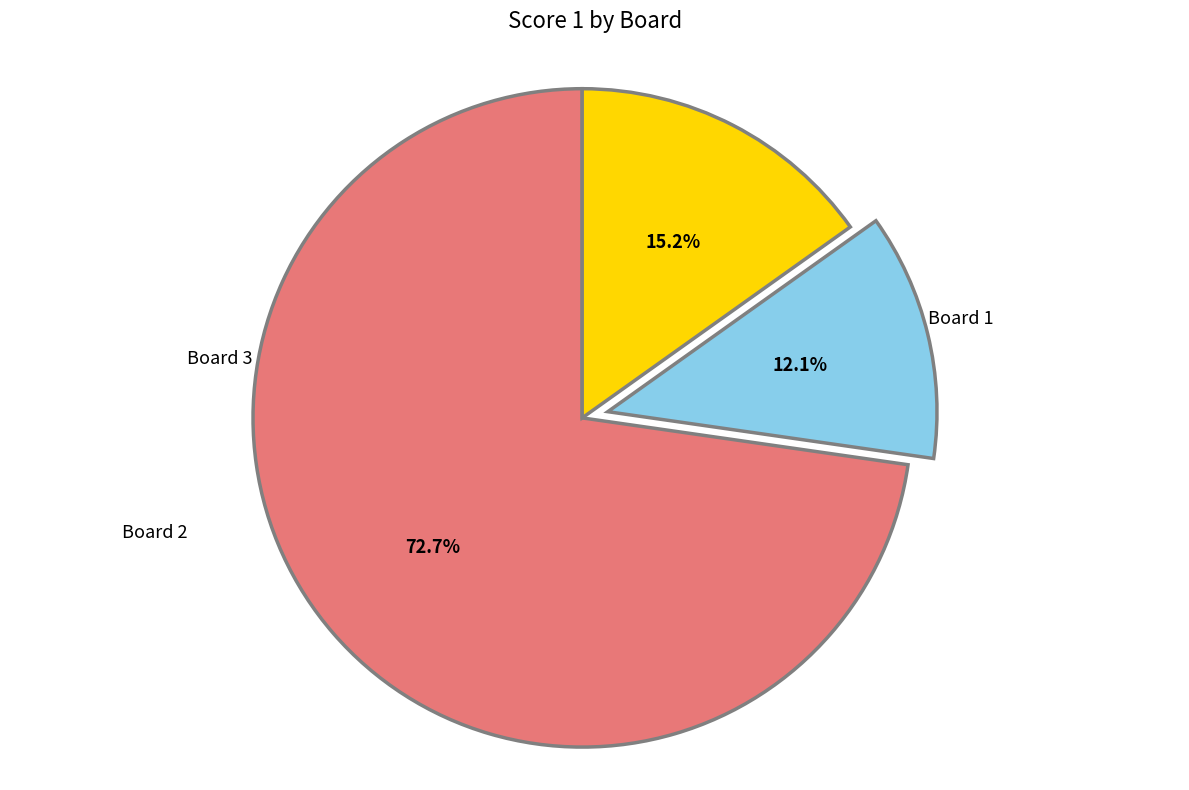

Does any single category account for the majority?

Yes